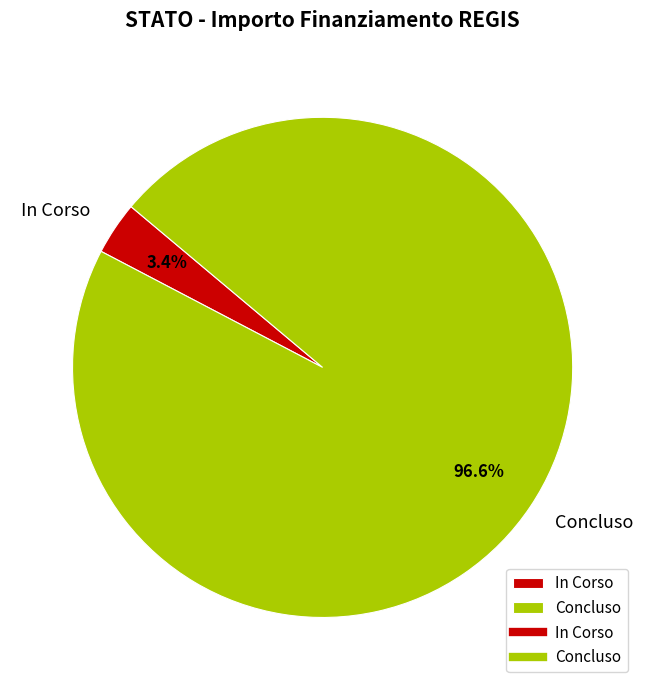

What is the total percentage of Concluso and In Corso?

100.0%